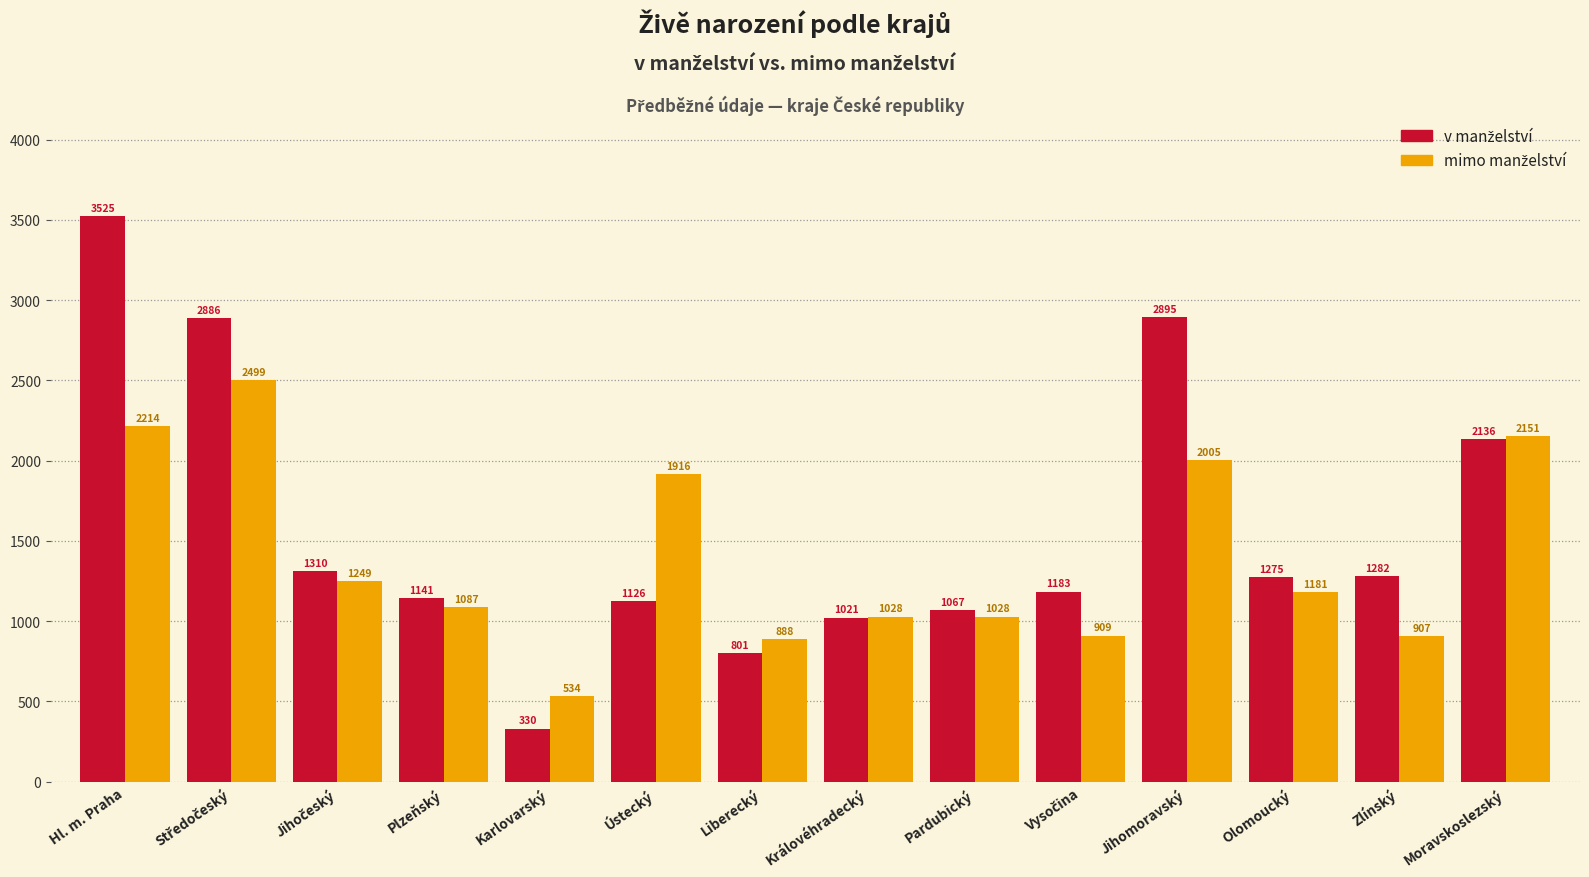

At which category is the sum across all series the highest?

Hl. m. Praha